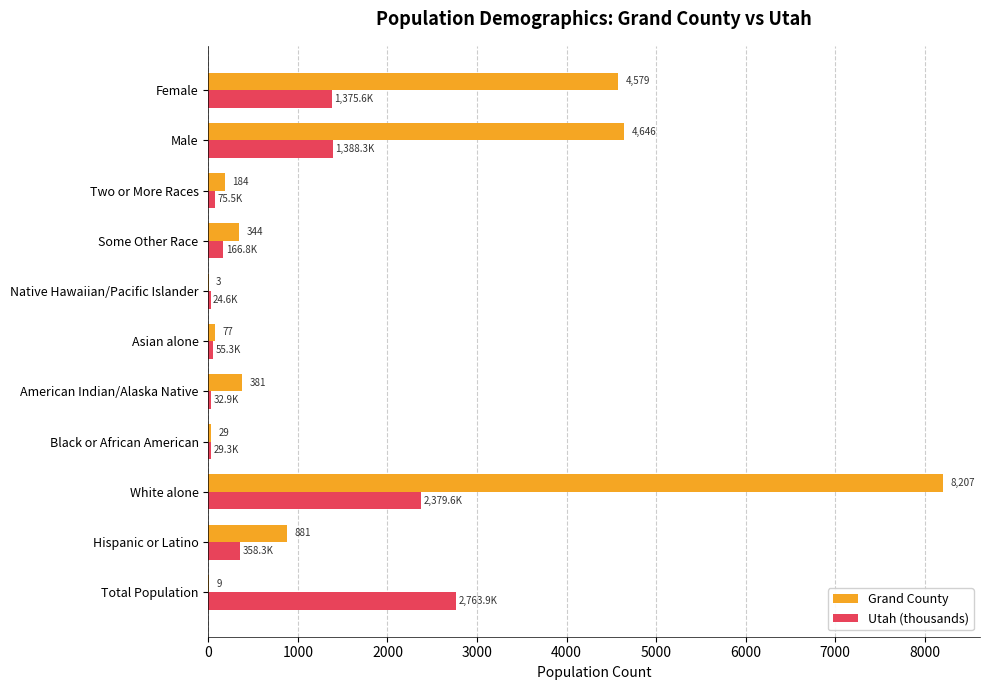

Where is Grand County nearest to the value 4105?

Female